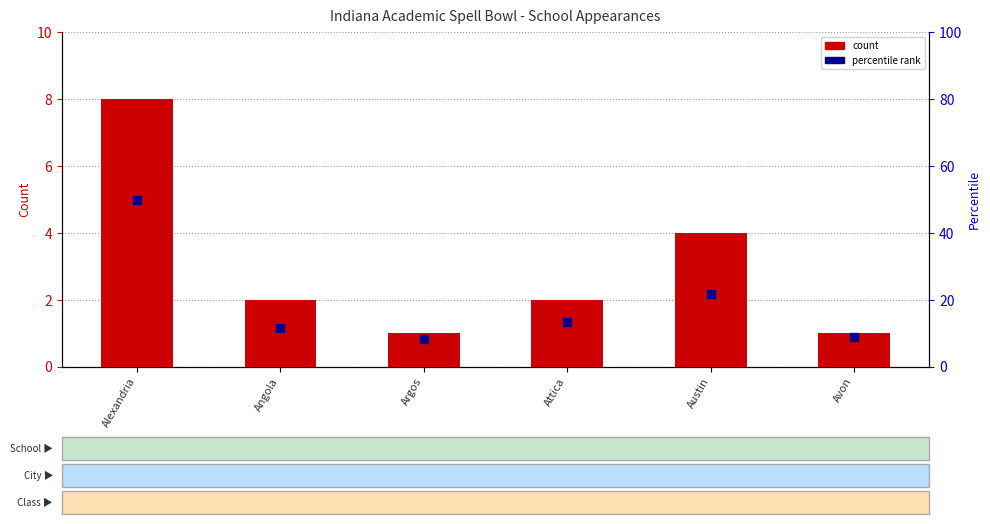

Between Avon and Argos, which is larger?

Avon